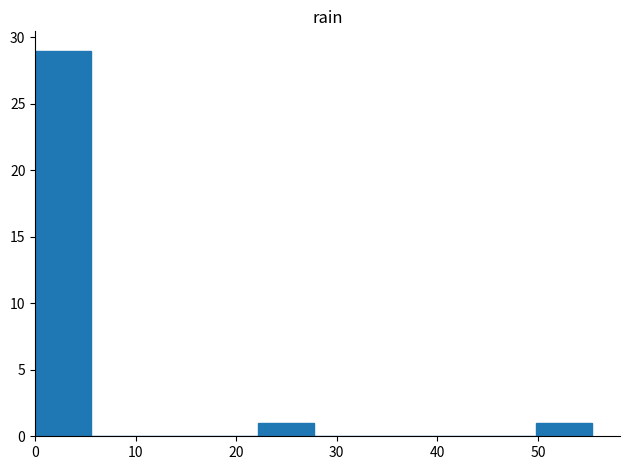

What is the height of the bar covering 22 to 28 on the x-axis? Neither the bar edges nor the heights are printed on the chart, so give them approximately, as read against the axes.

1